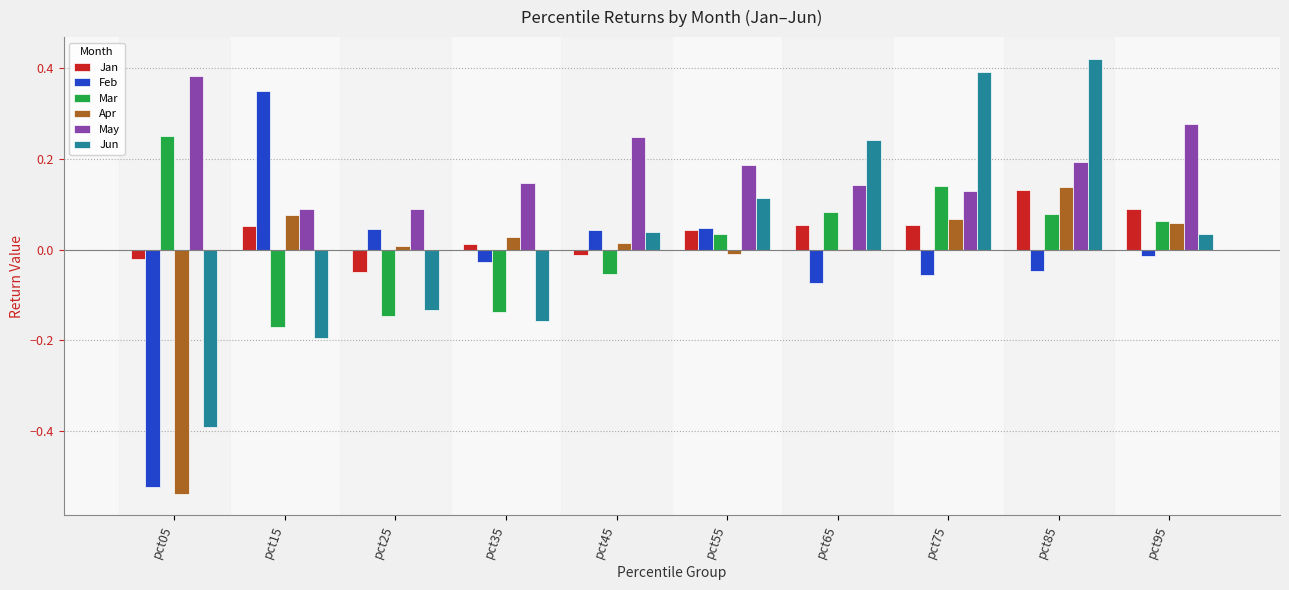

Which series has the largest total across all categories?

May